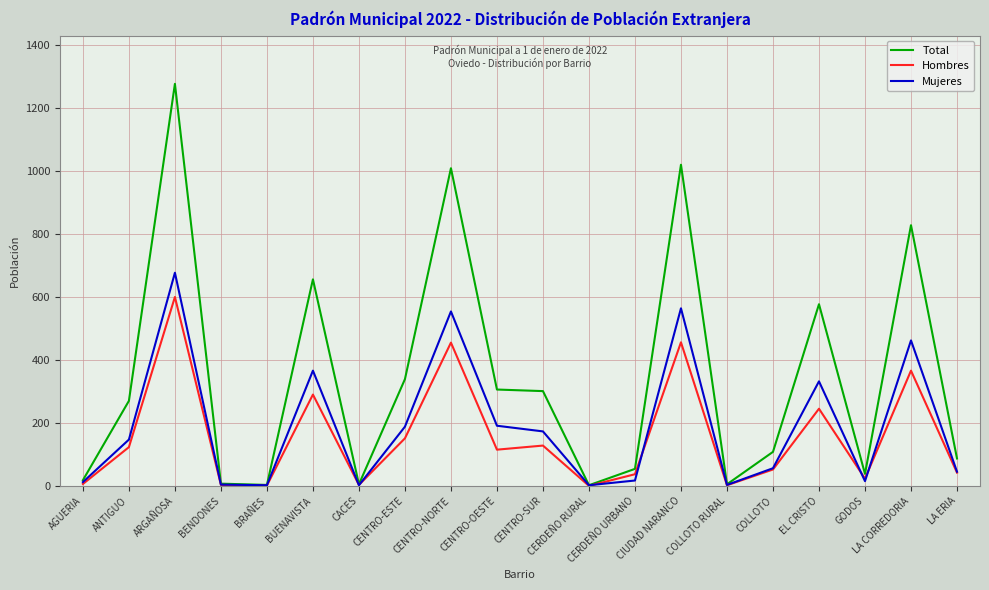

Rank the series by their maximum value, from highest to lowest.

Total, Mujeres, Hombres